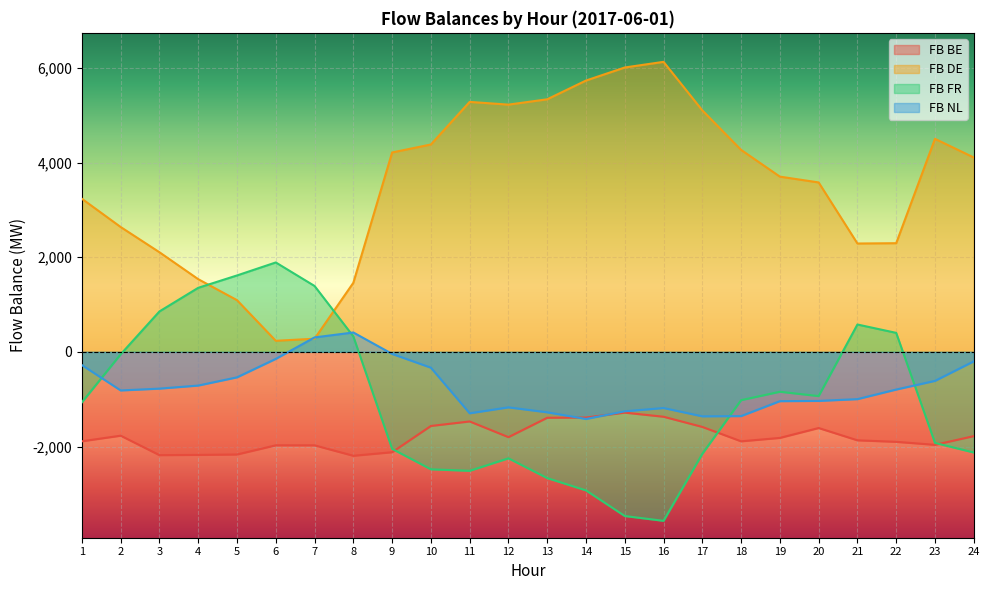

At which category is the sum across all series the highest?

11